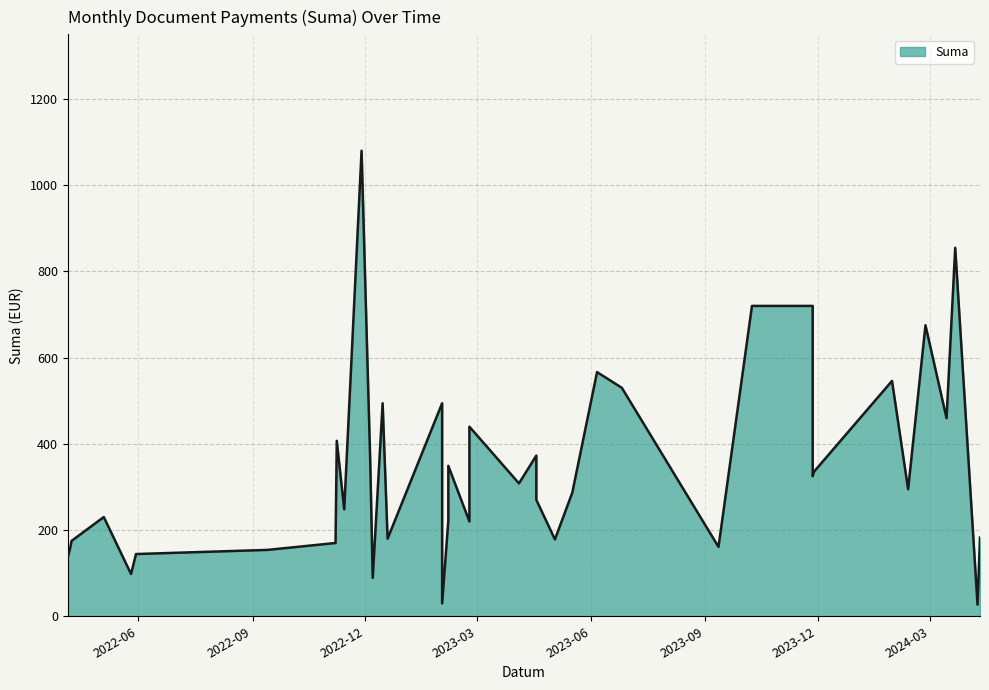

Which category has the lowest value across all series?

2024-04-08